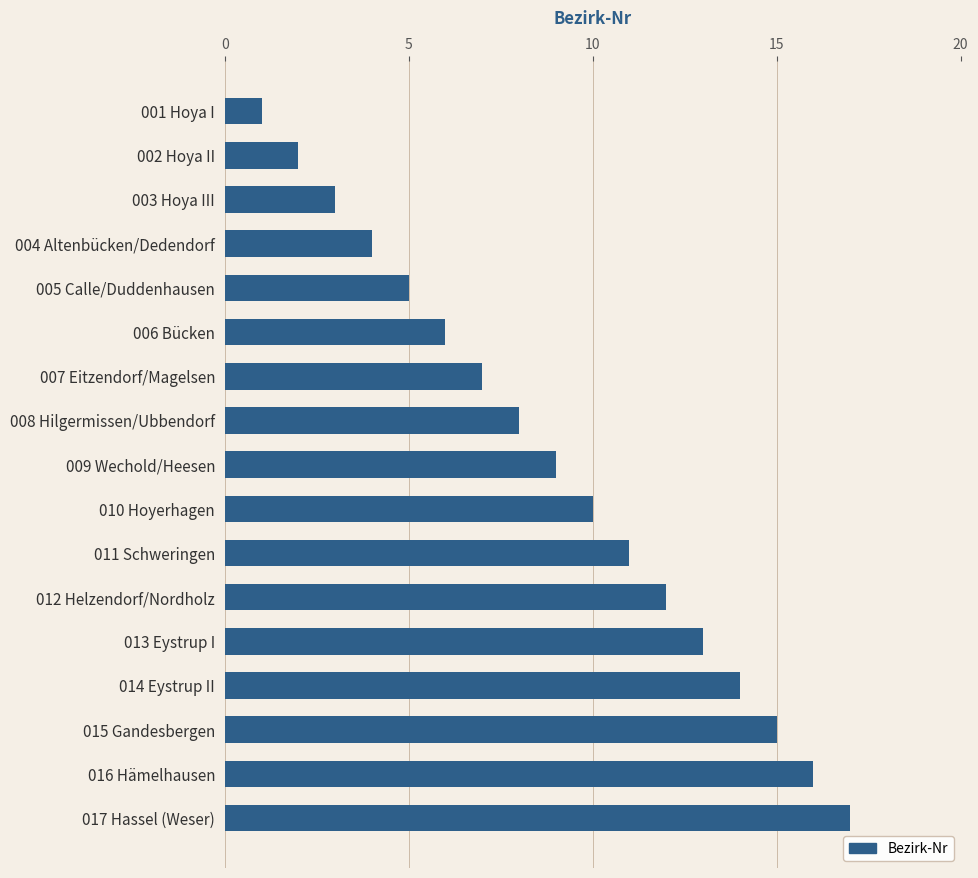

Where is the data nearest to the value 9?

009 Wechold/Heesen